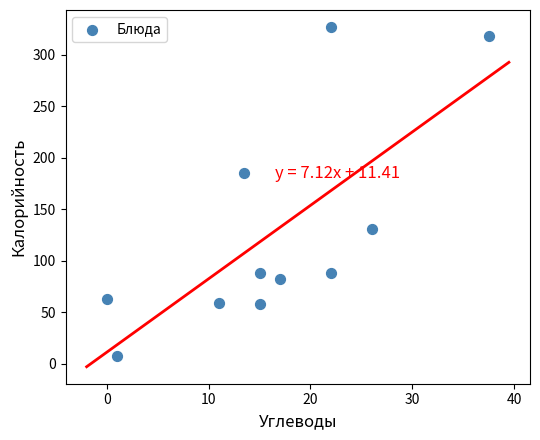

What Y value in the scatter plot is closest to 167?

185.0